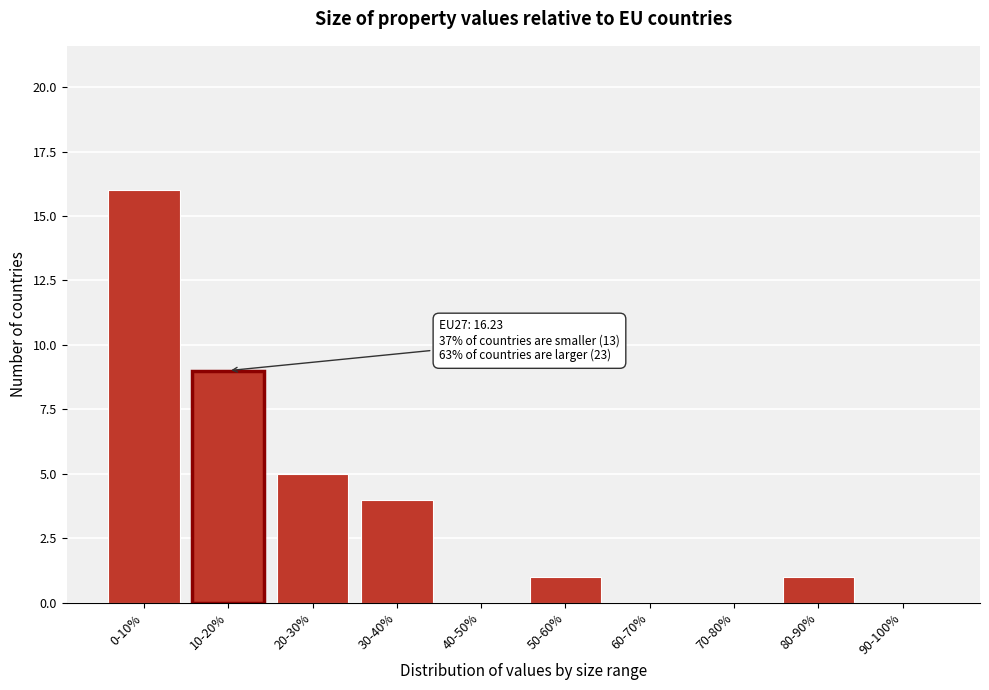

Reading left to right, extract all data points from this chart.

0-10%=16	10-20%=9	20-30%=5	30-40%=4	40-50%=0	50-60%=1	60-70%=0	70-80%=0	80-90%=1	90-100%=0